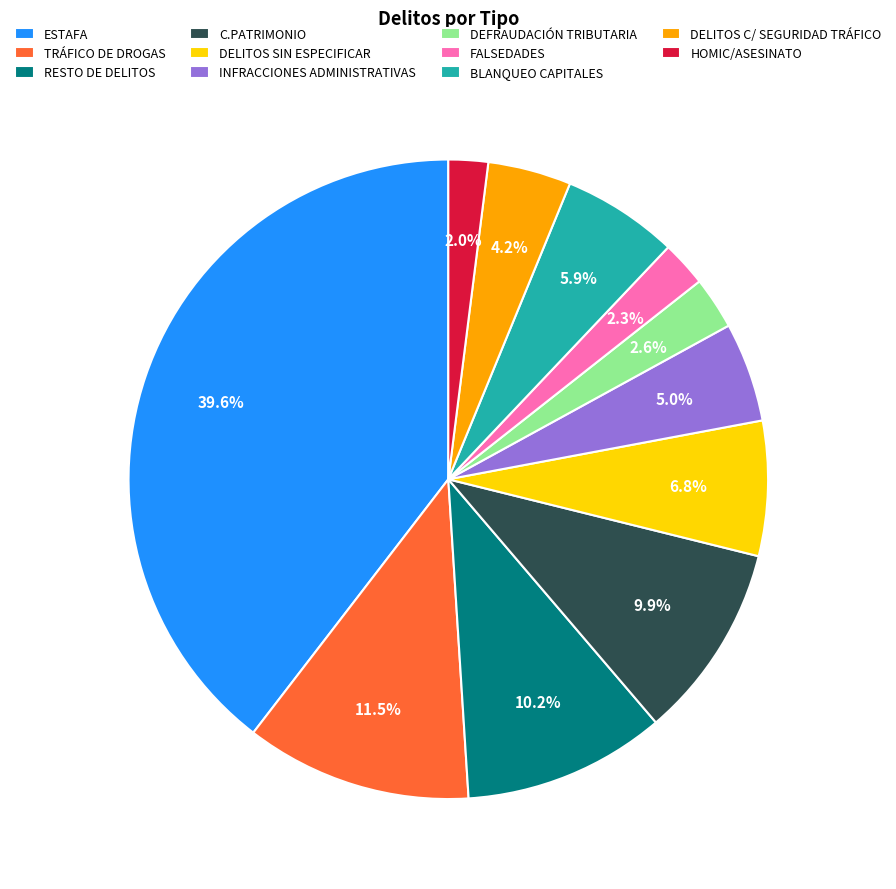

What percentage is the ESTAFA slice, to the nearest percent?

40%